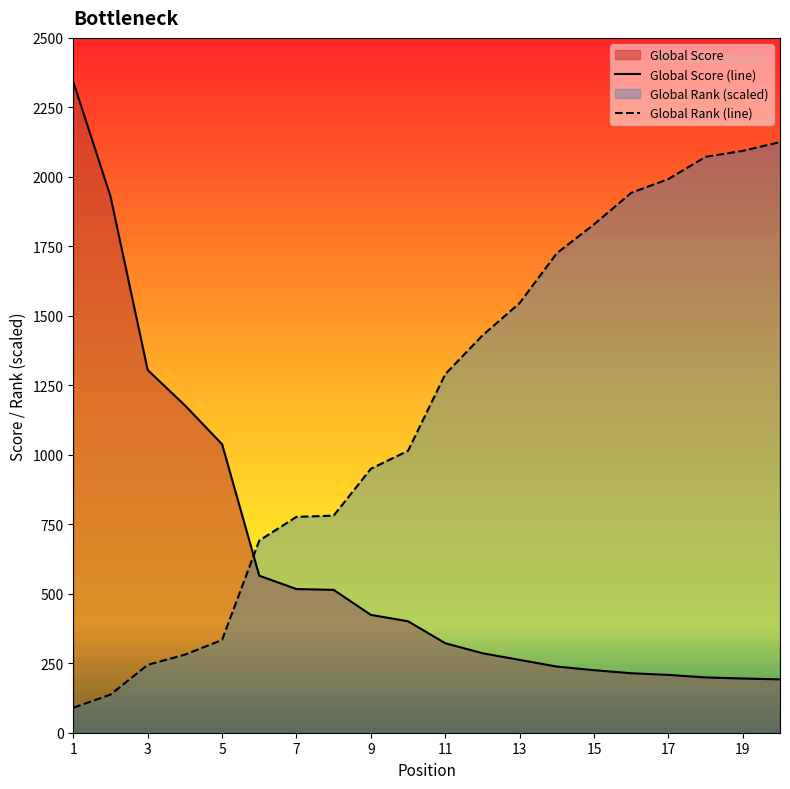

The Global Rank (line) series shows 426.8 at 13. True or false?

False